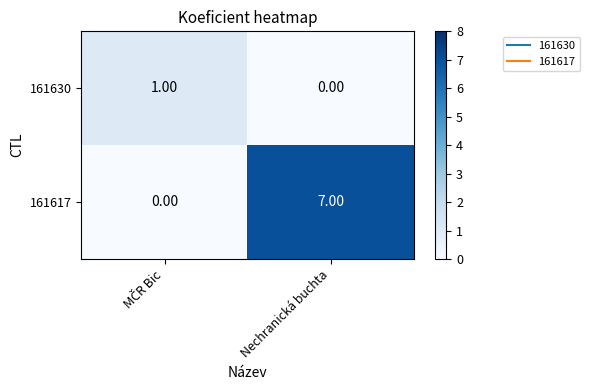

At which category is the sum across all series the highest?

Nechranická buchta